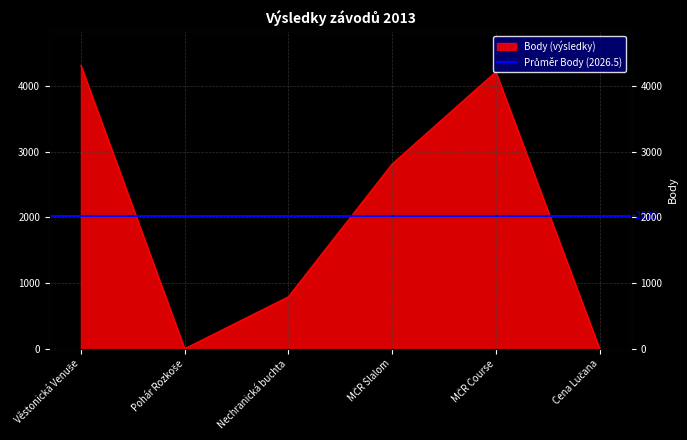

Reading right to left, transcribe all the data shown in this chart.

0	4218	2814	792	0	4315